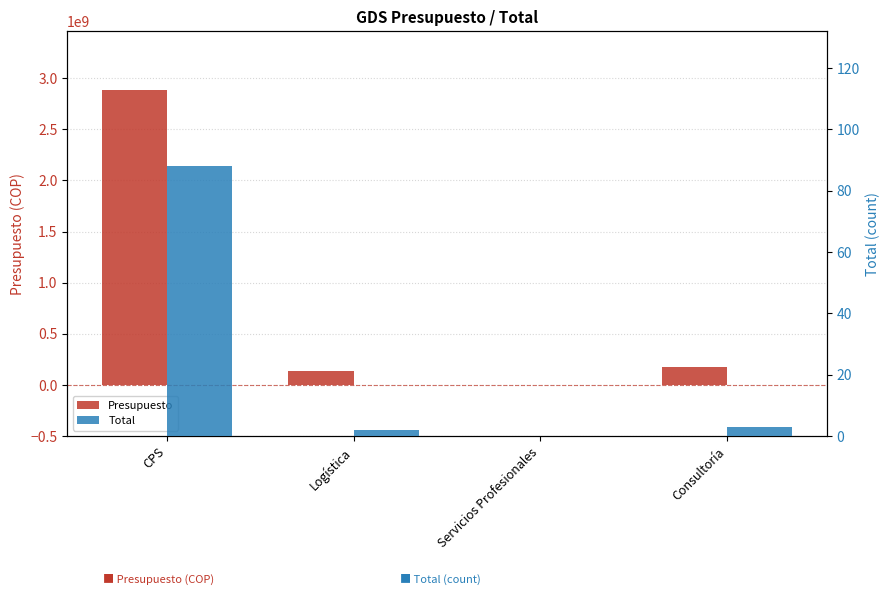

How many positive values does the Presupuesto series have?

3